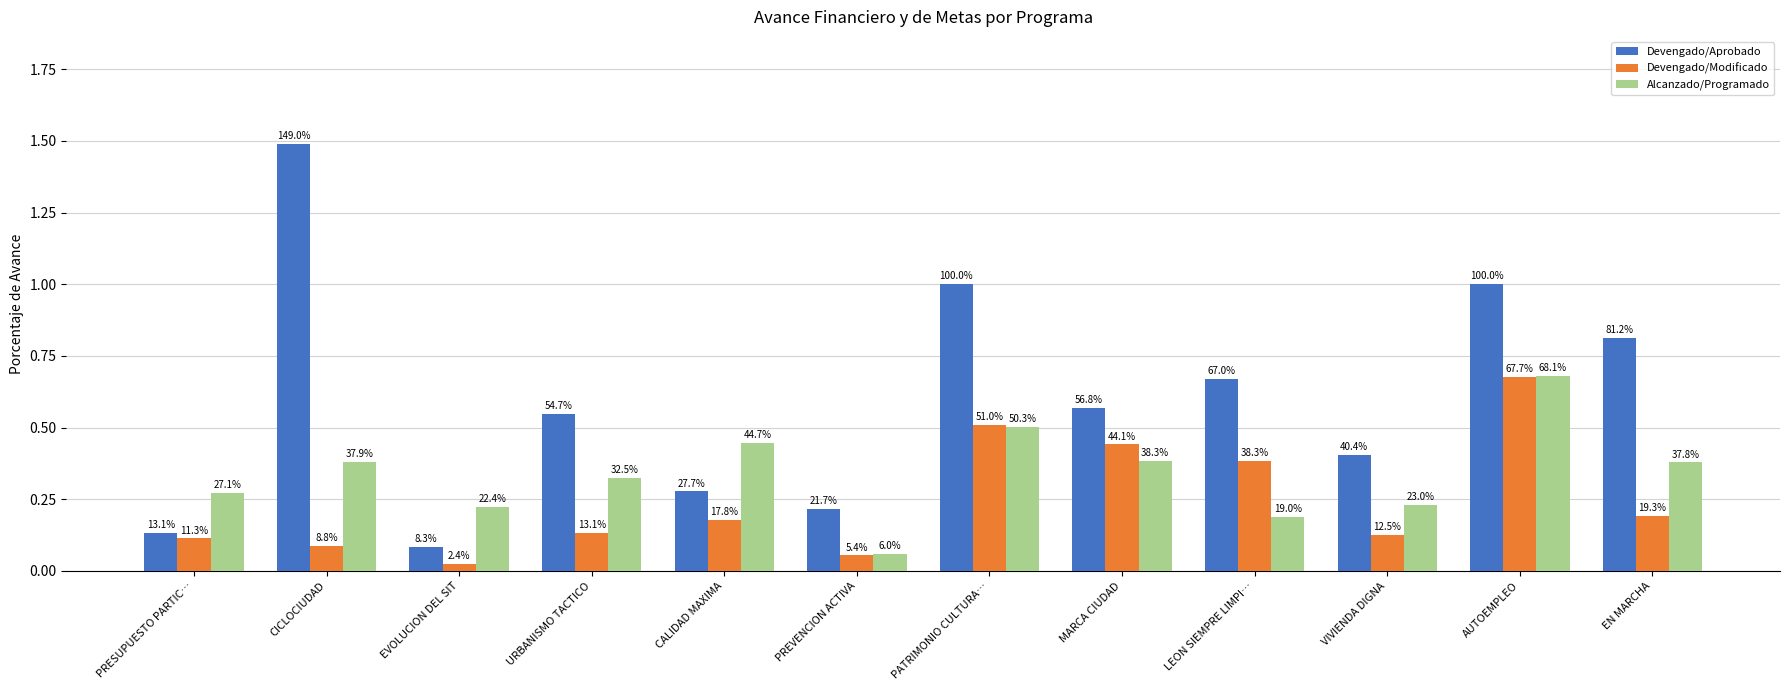

List the series in order of their overall mean, highest first.

Devengado/Aprobado, Alcanzado/Programado, Devengado/Modificado